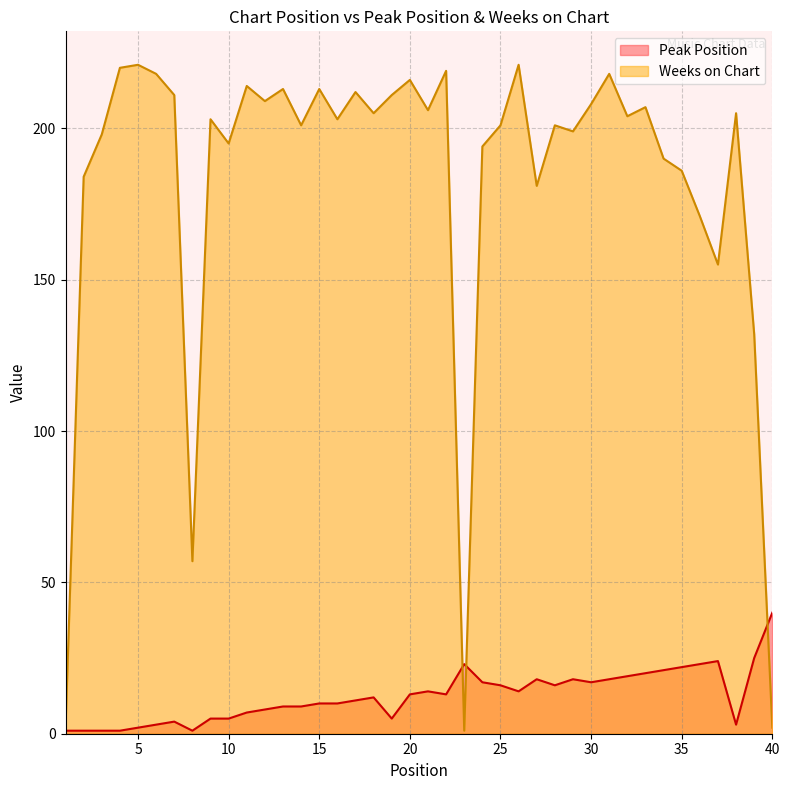

In Weeks on Chart, how many points are lower than both neighbors (excluding endpoints)?

12